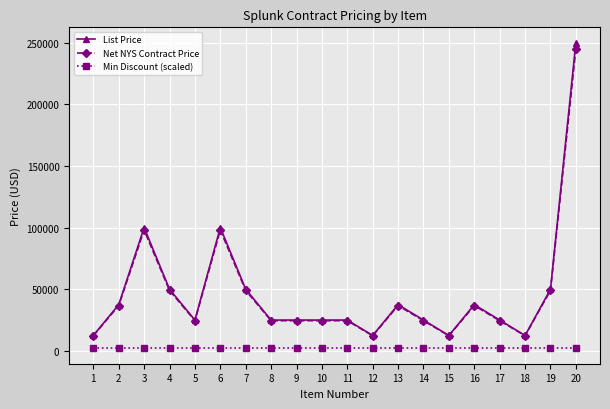

True or false: List Price has more than 1 points higher than both neighbors.

True